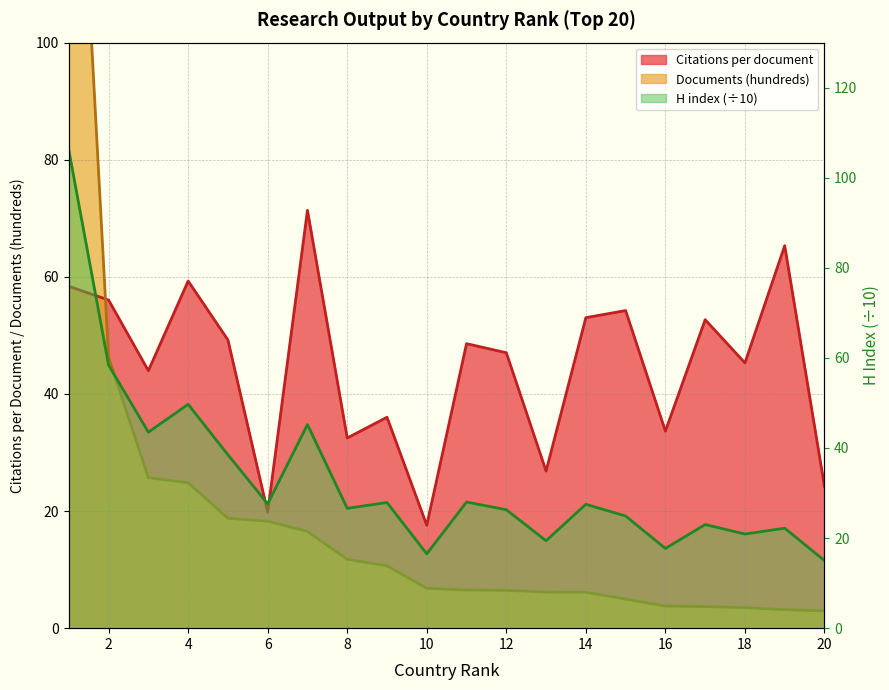

How many lines are shown in the chart?

3